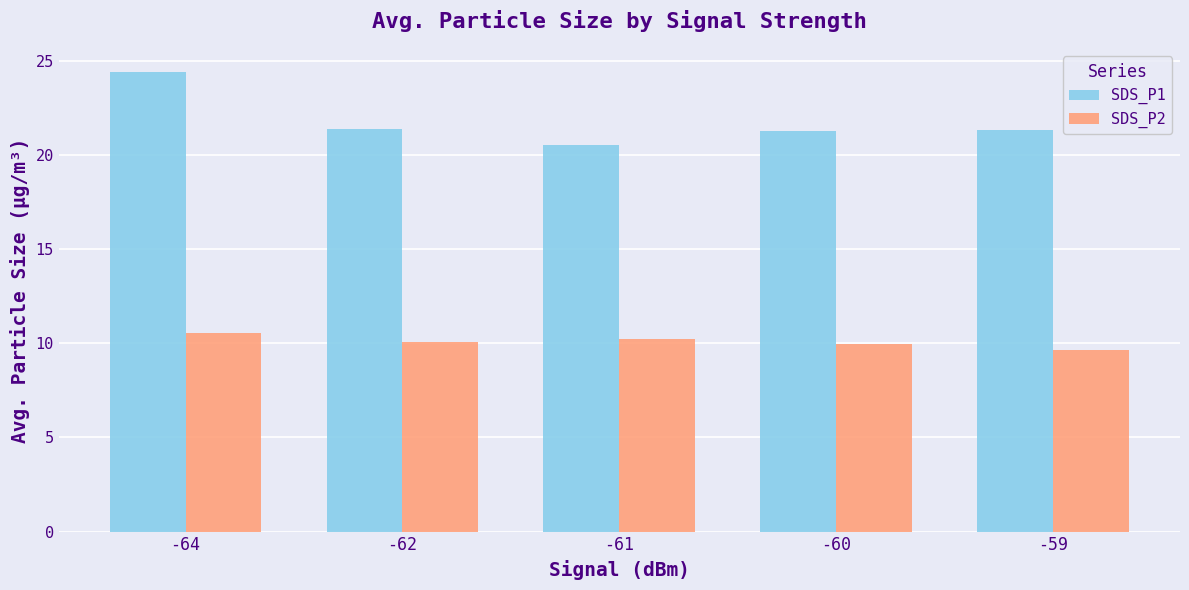

At how many categories does at least one series exceed 21?

4